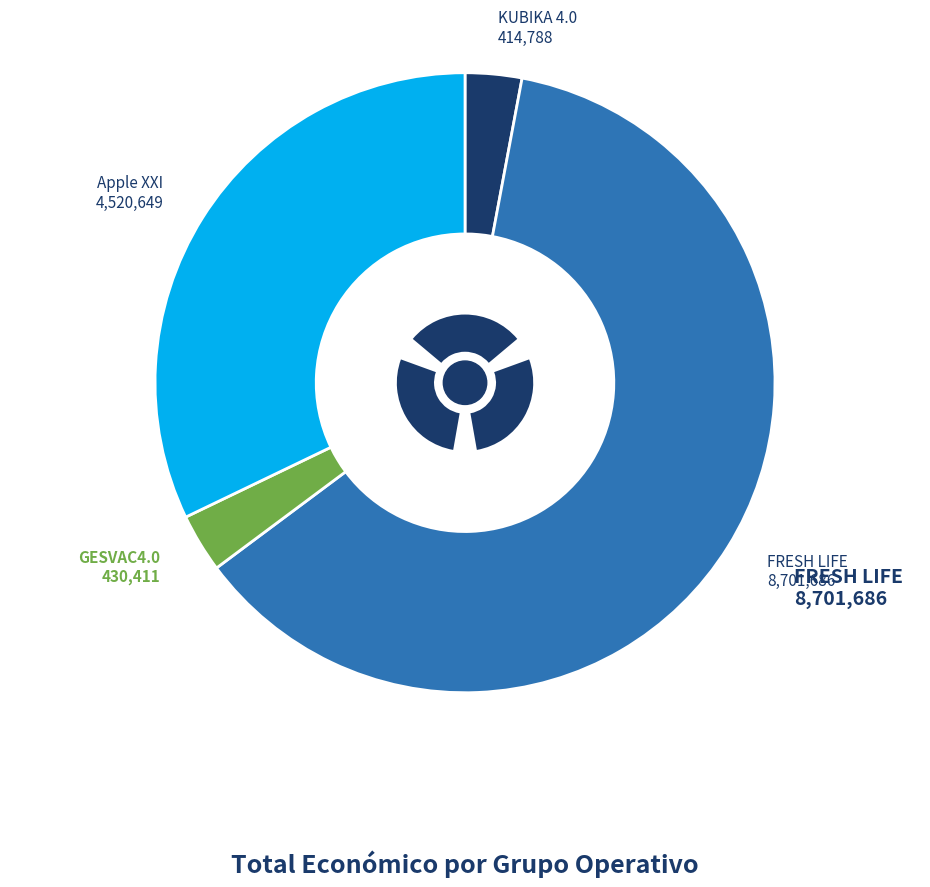

Combined, do GESVAC4.0 and Apple XXI account for over 50%?

No